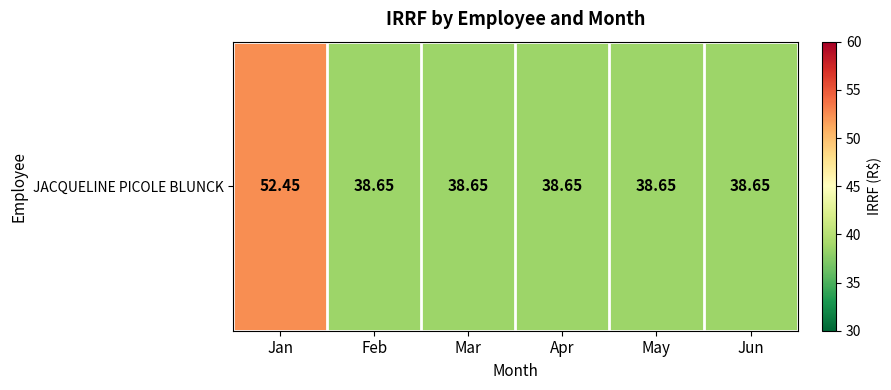

How many series are shown in this chart?

1